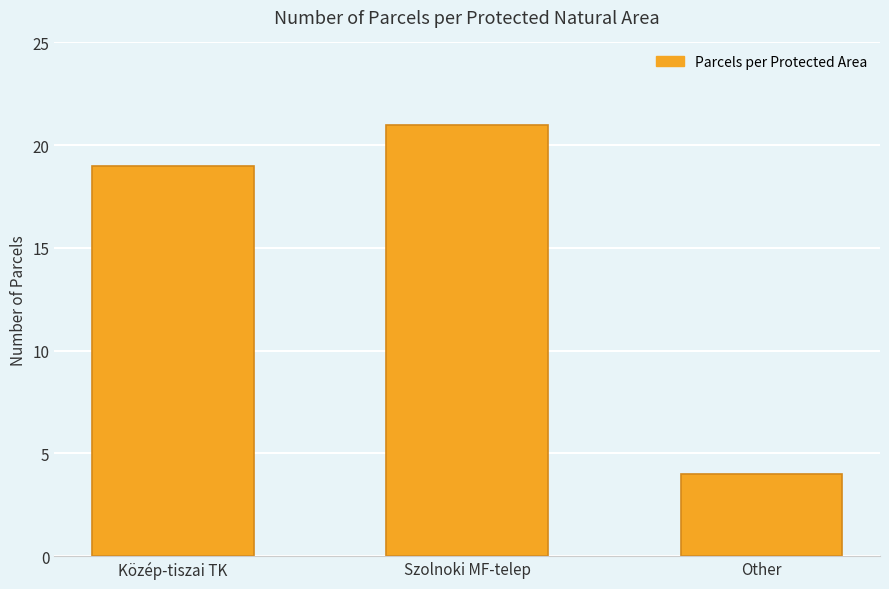

Rank the categories by value from lowest to highest.

Other, Közép-tiszai TK, Szolnoki MF-telep